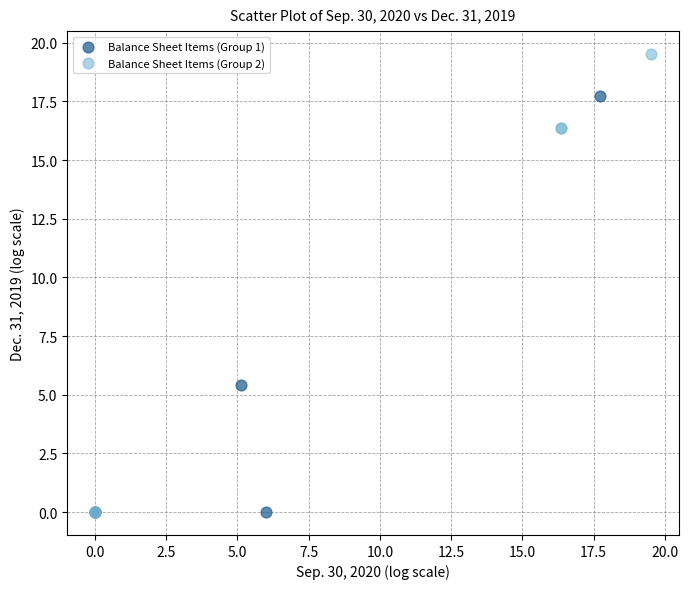

Which series has the widest spread of Y values?

Balance Sheet Items (Group 2)